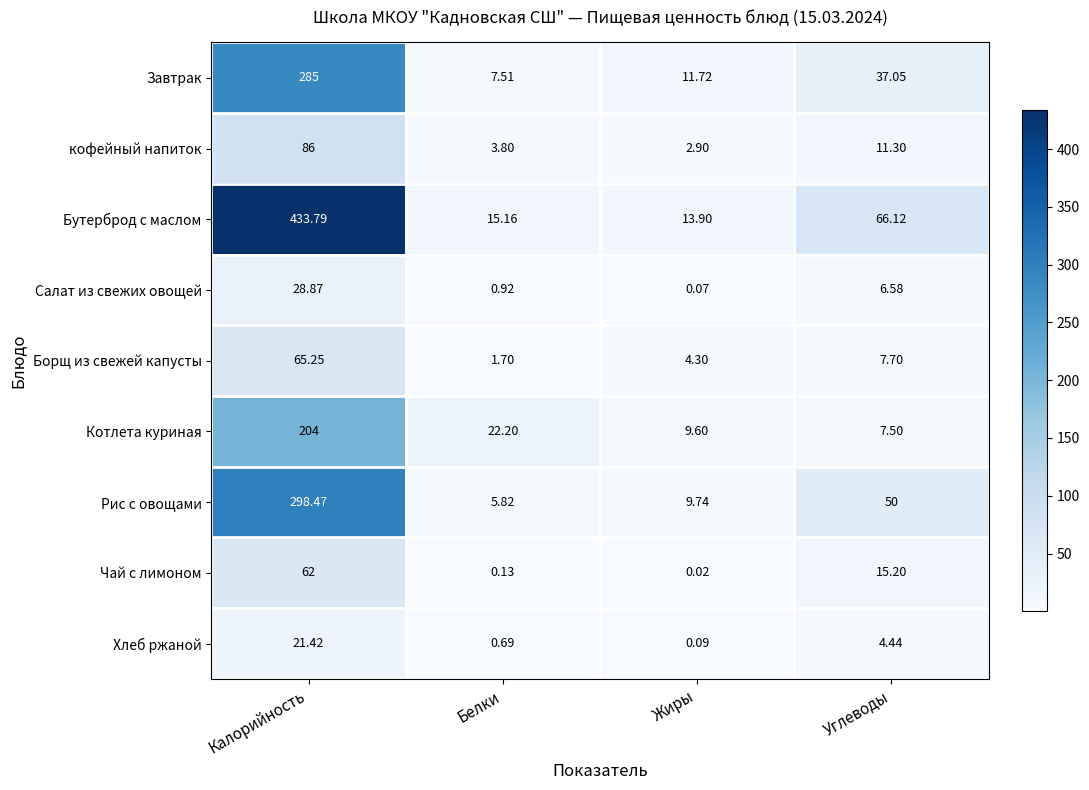

Rank the categories by Завтрак value from highest to lowest.

Калорийность, Углеводы, Жиры, Белки